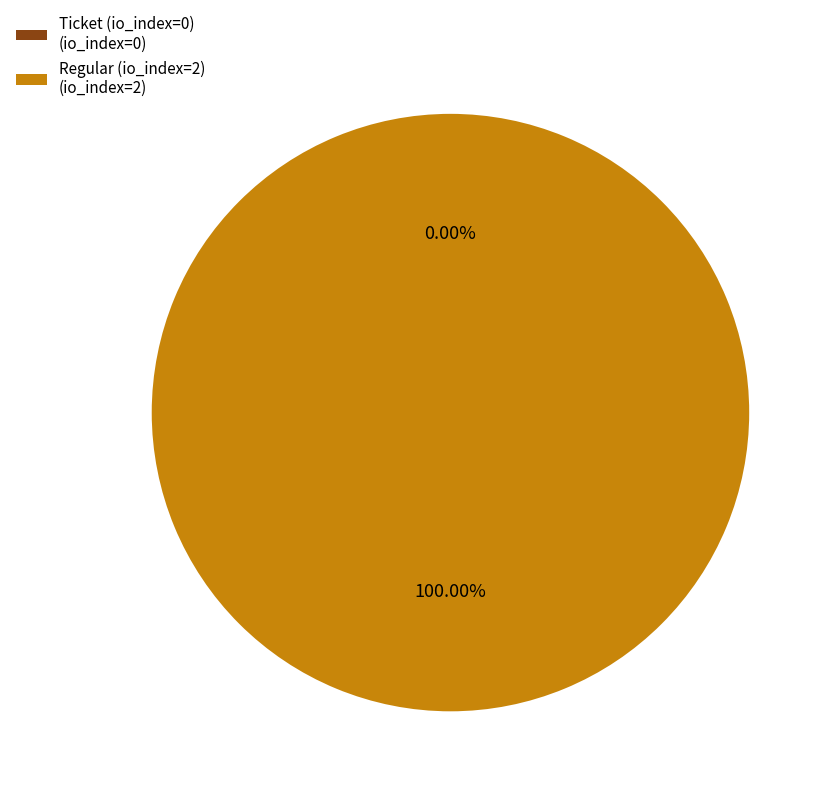

What is the largest slice in the pie chart?

Regular (io_index=2)